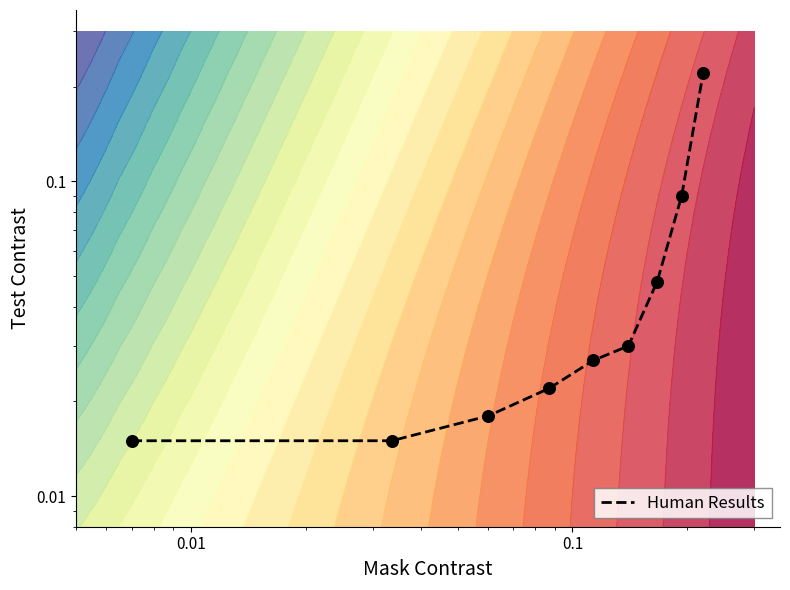

How many data points does each series have?

9